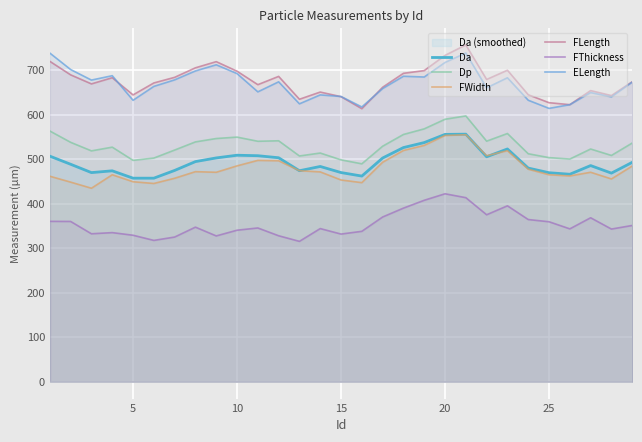

True or false: Dp and FWidth cross at least once.

False